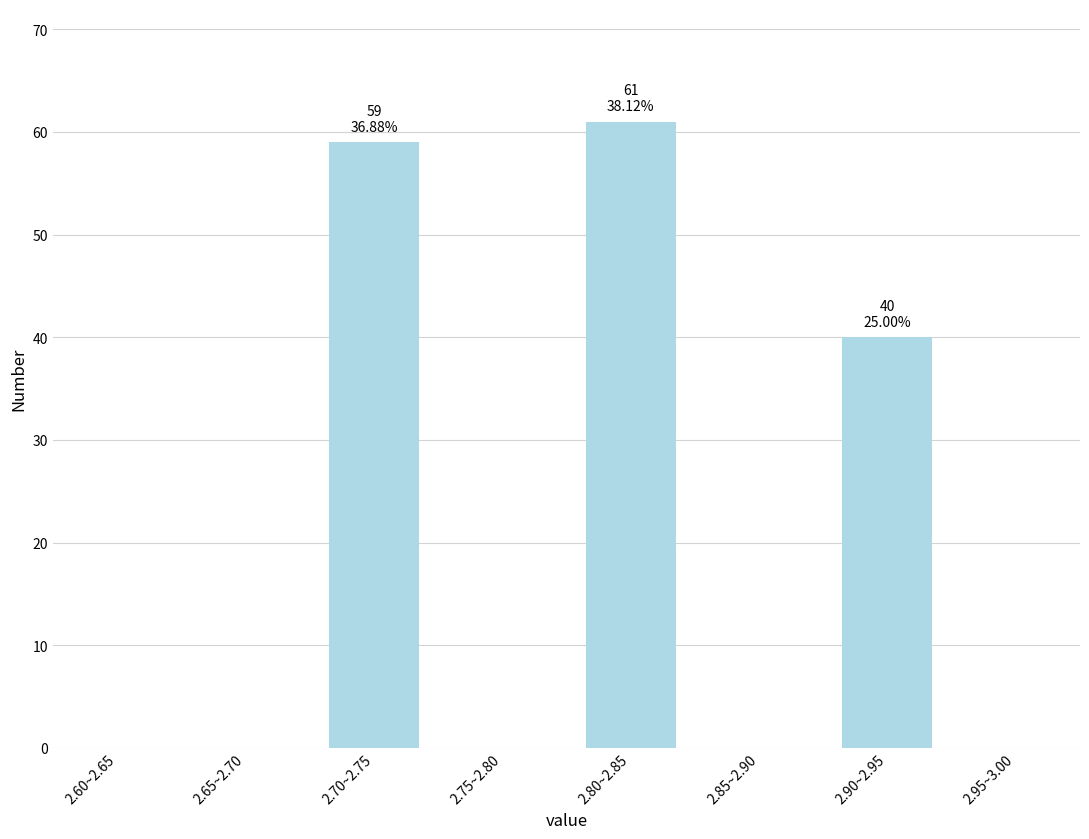

Reading left to right, extract all data points from this chart.

2.60~2.65=0	2.65~2.70=0	2.70~2.75=59	2.75~2.80=0	2.80~2.85=61	2.85~2.90=0	2.90~2.95=40	2.95~3.00=0